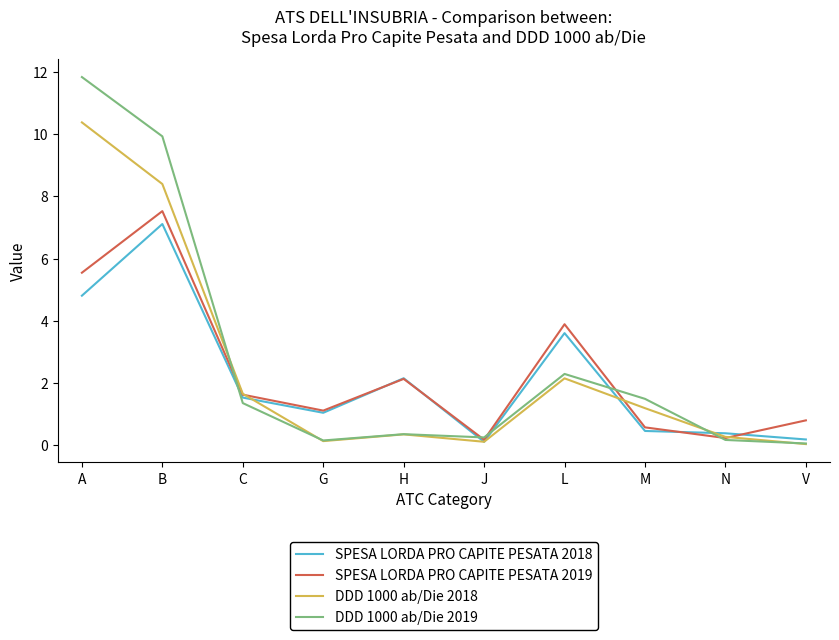

Between A and C, which series saw the biggest shift?

DDD 1000 ab/Die 2019